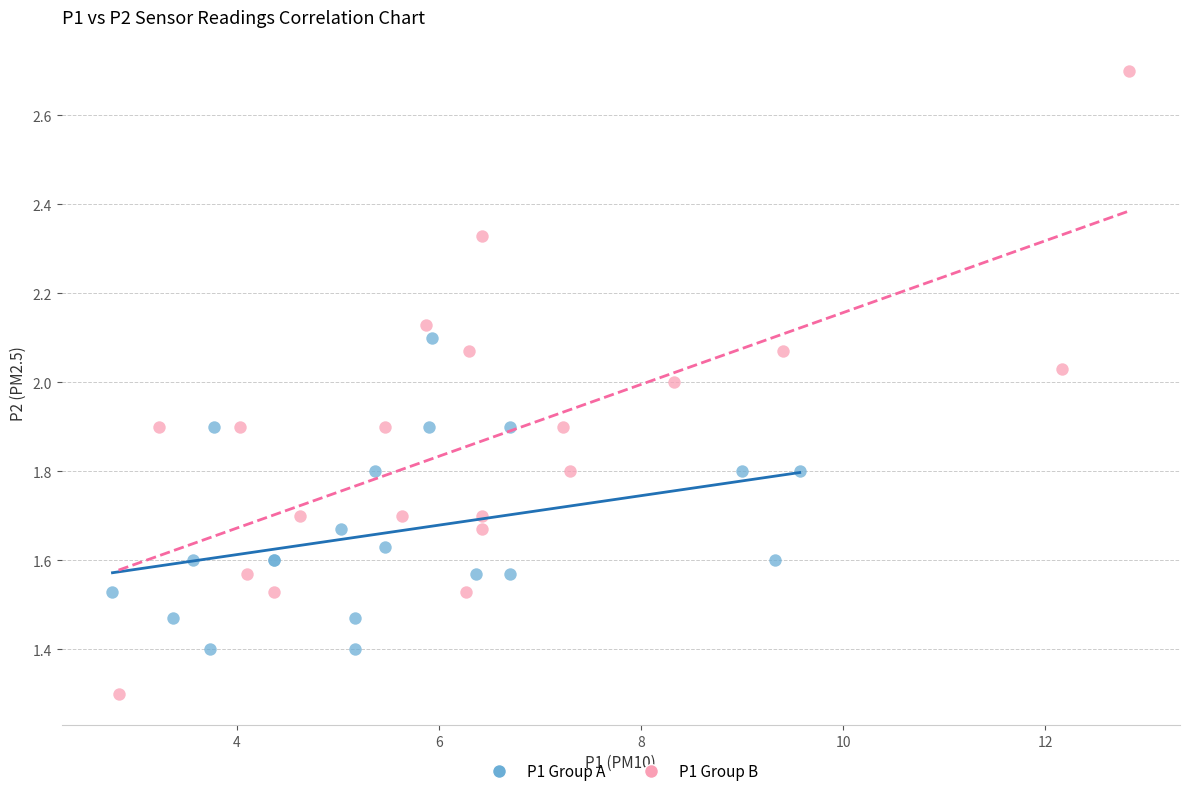

Which series has the largest Y range (max minus min)?

P1 Group B